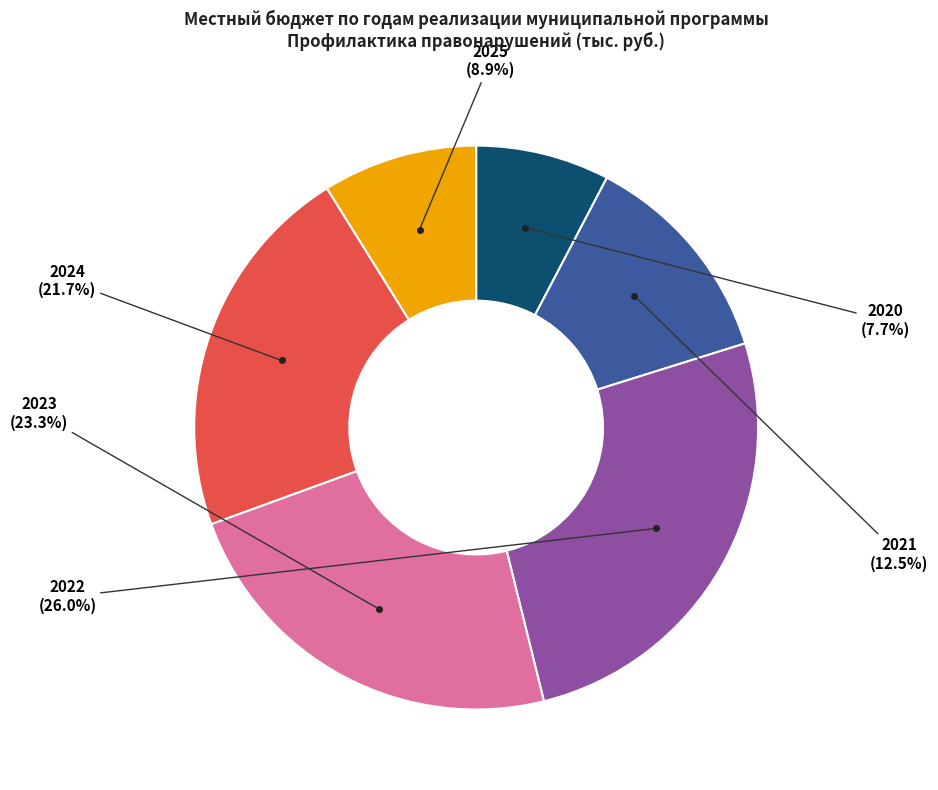

Is there any slice that represents more than half of the pie?

No